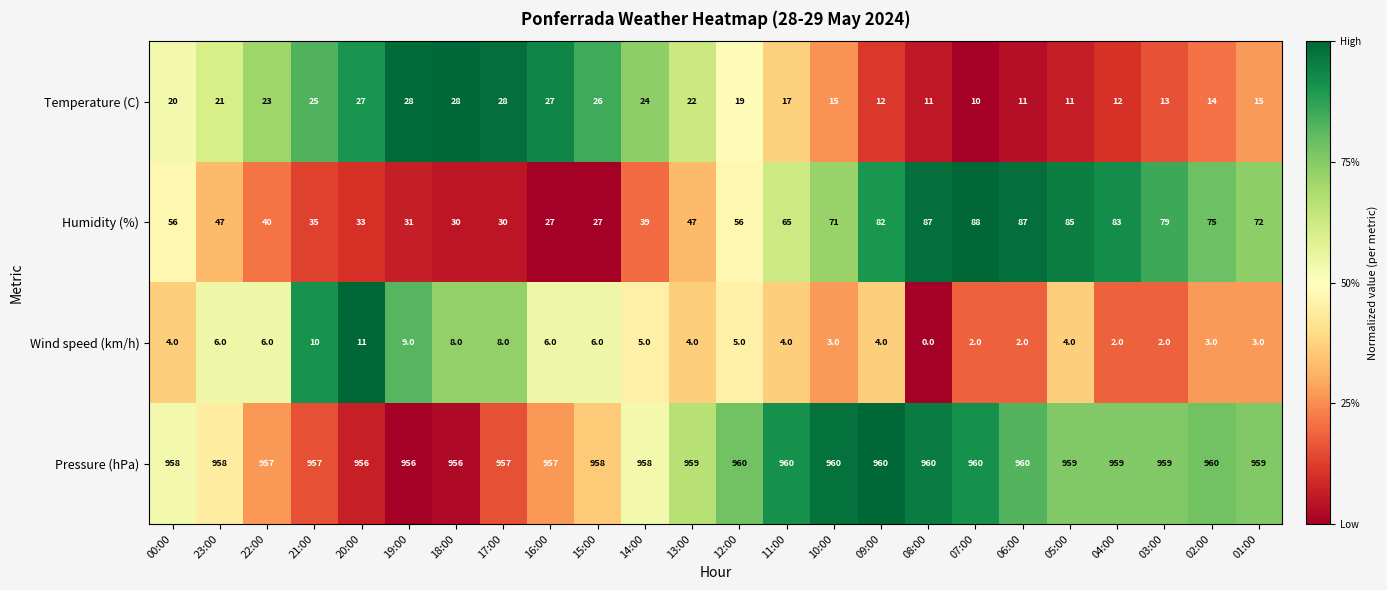

How many categories are shown in the chart?

24